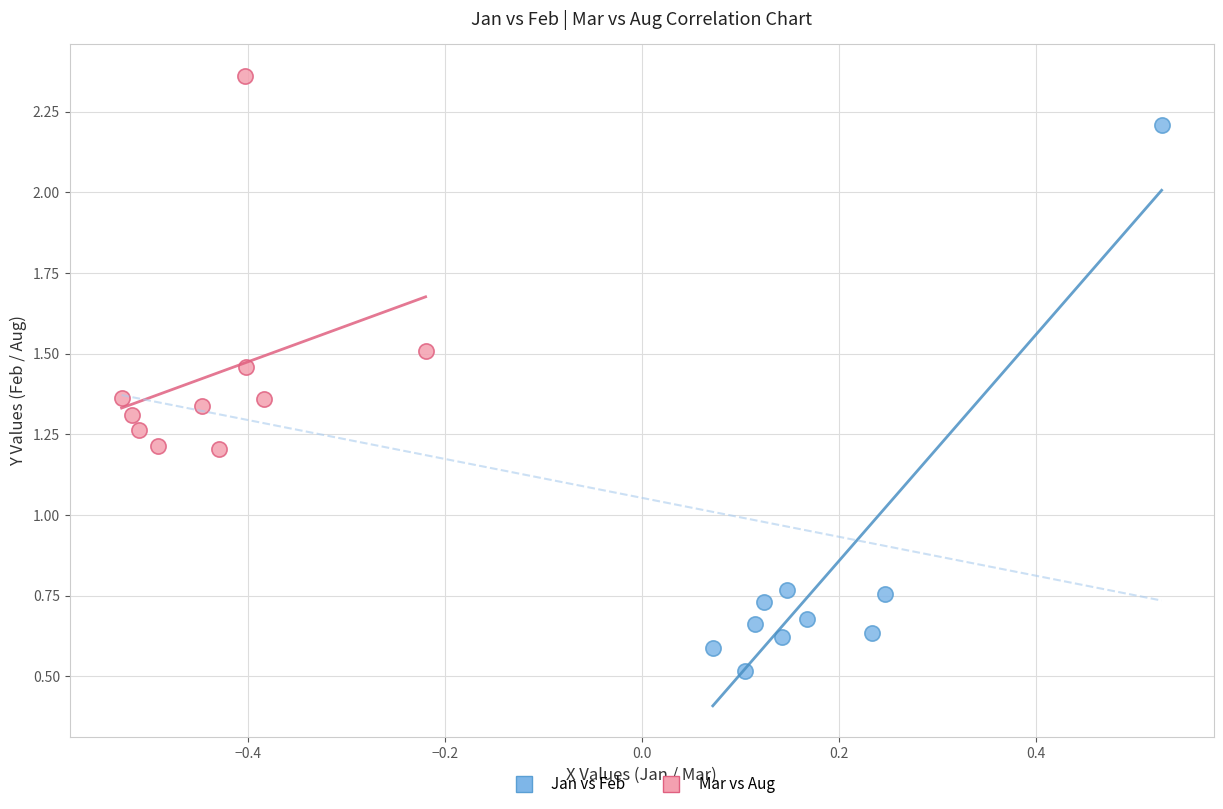

Which series reaches the maximum Y coordinate?

Mar vs Aug